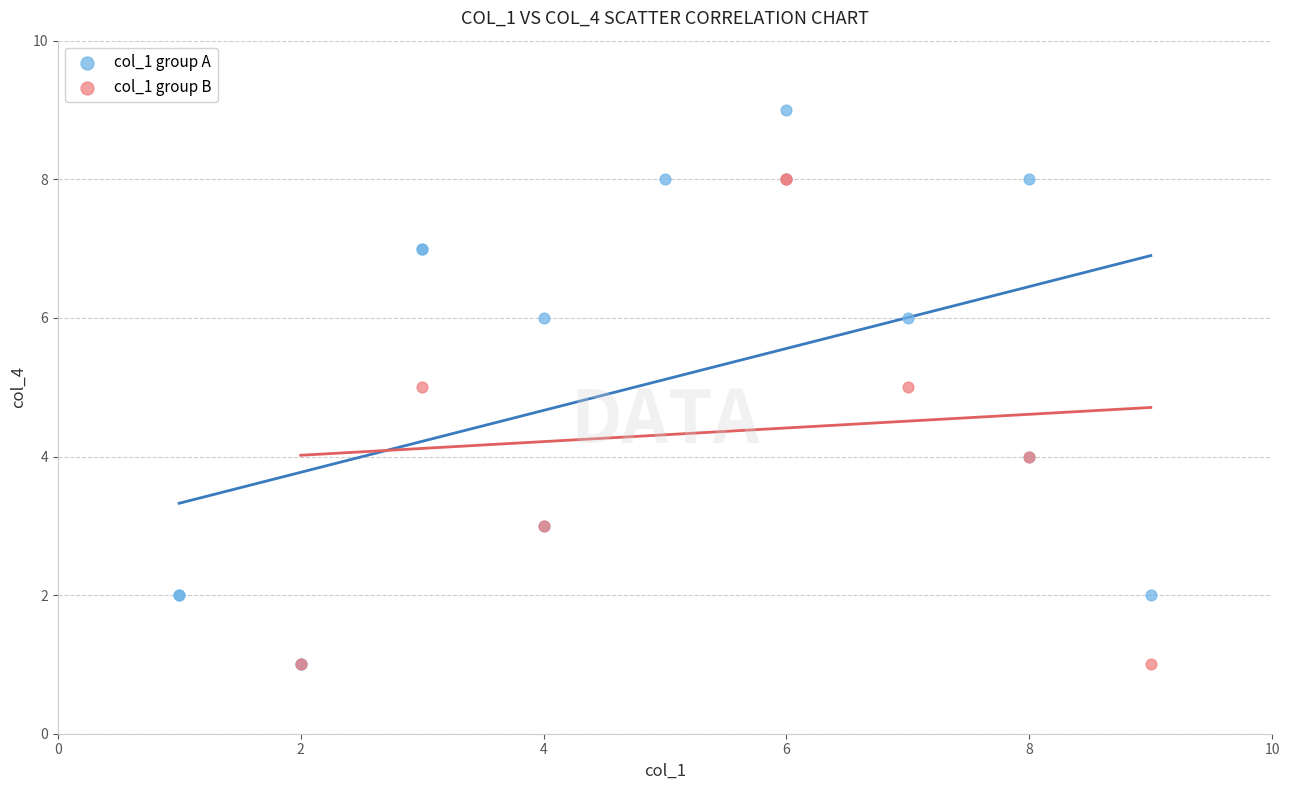

Which series contains the highest Y value?

col_1 group A